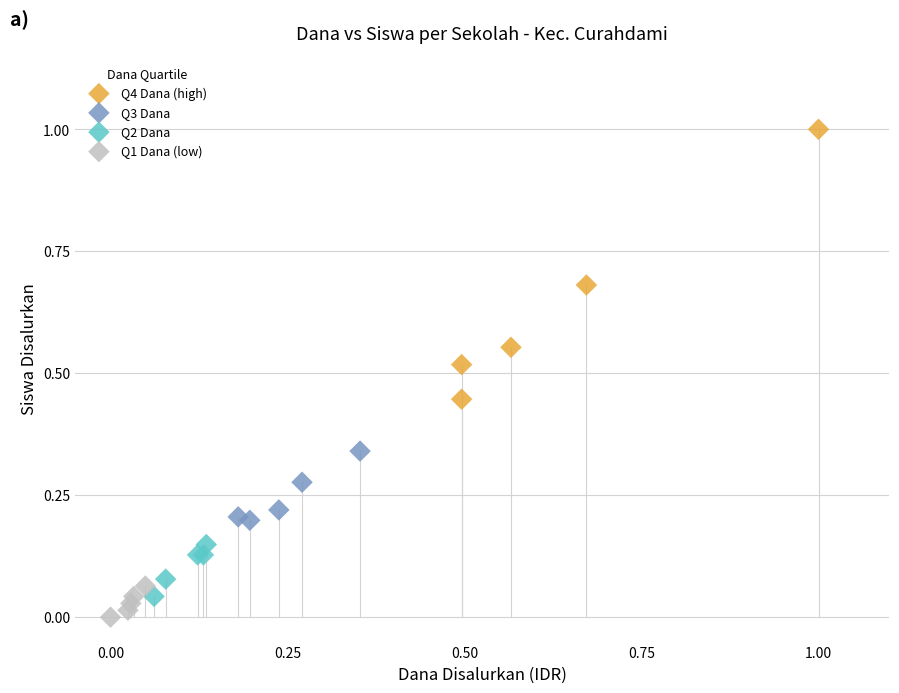

Which series has the widest spread of Y values?

Q4 Dana (high)